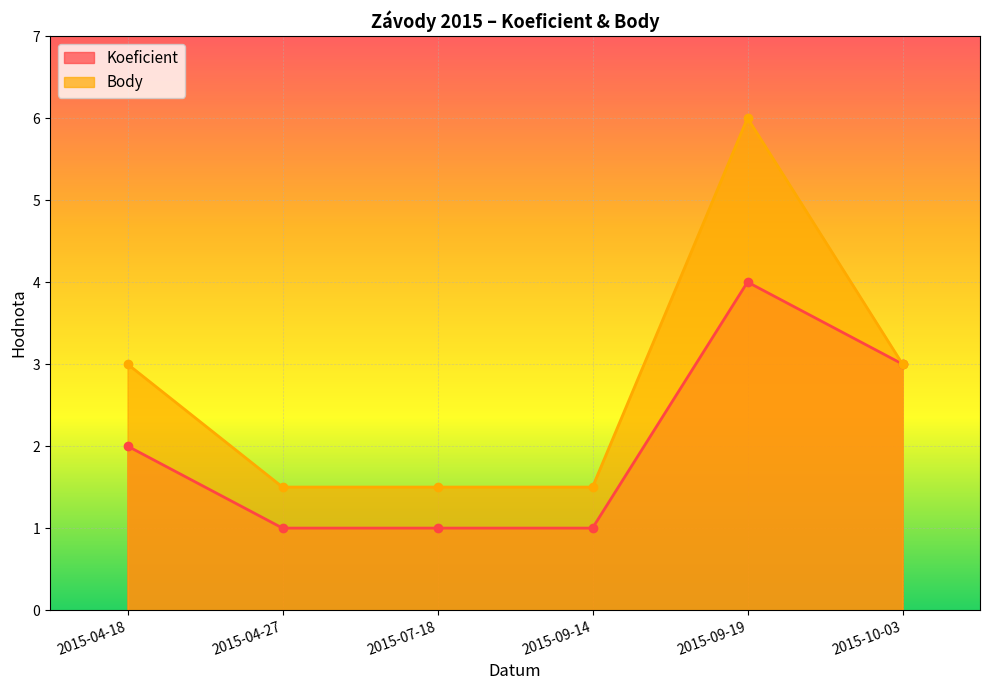

What is the difference between the second highest and minimum values in the Body series?

1.5